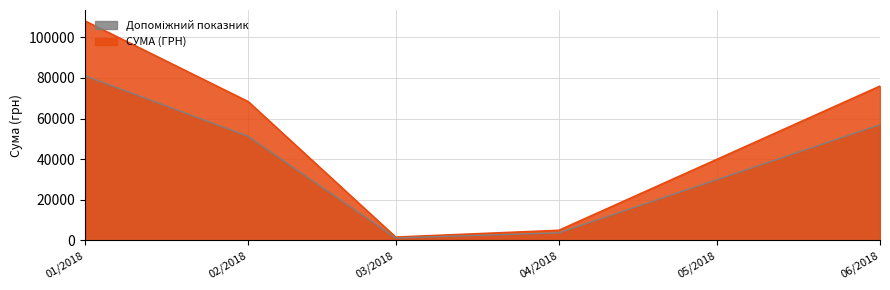

What is the spread (max minus min) of values at 04/2018?

1252.2